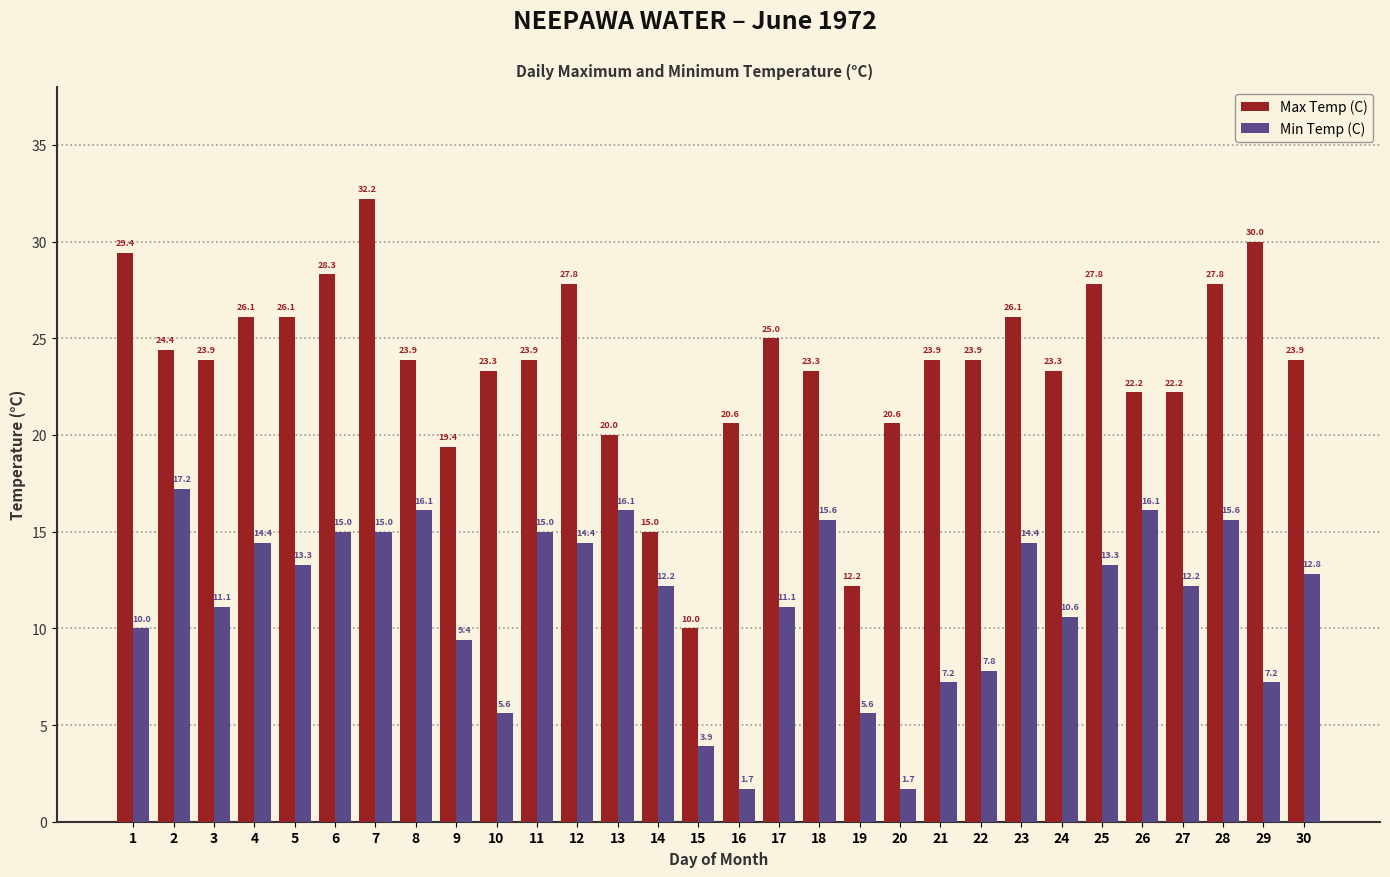

Count the number of data series in this chart.

2